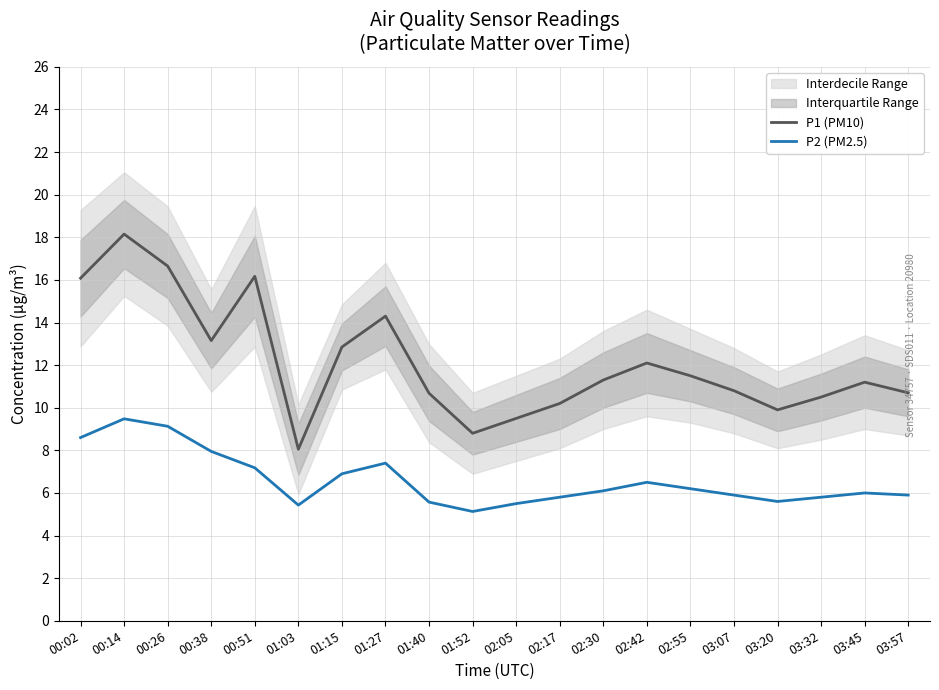

How many values in the P1 (PM10) series exceed 11?

11